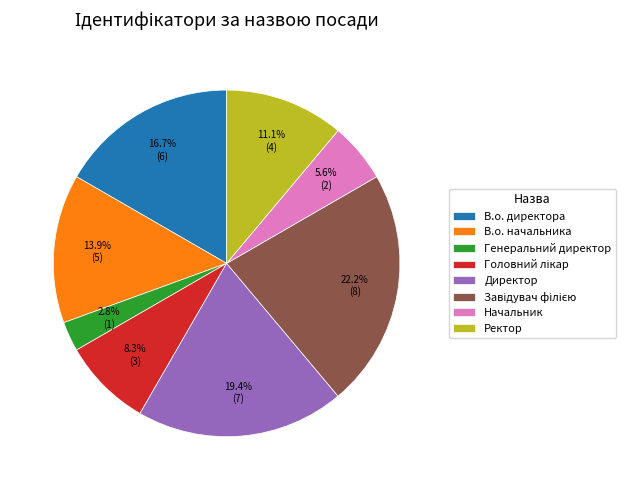

Approximately how many times larger is the value at Директор compared to В.о. директора?

1.2